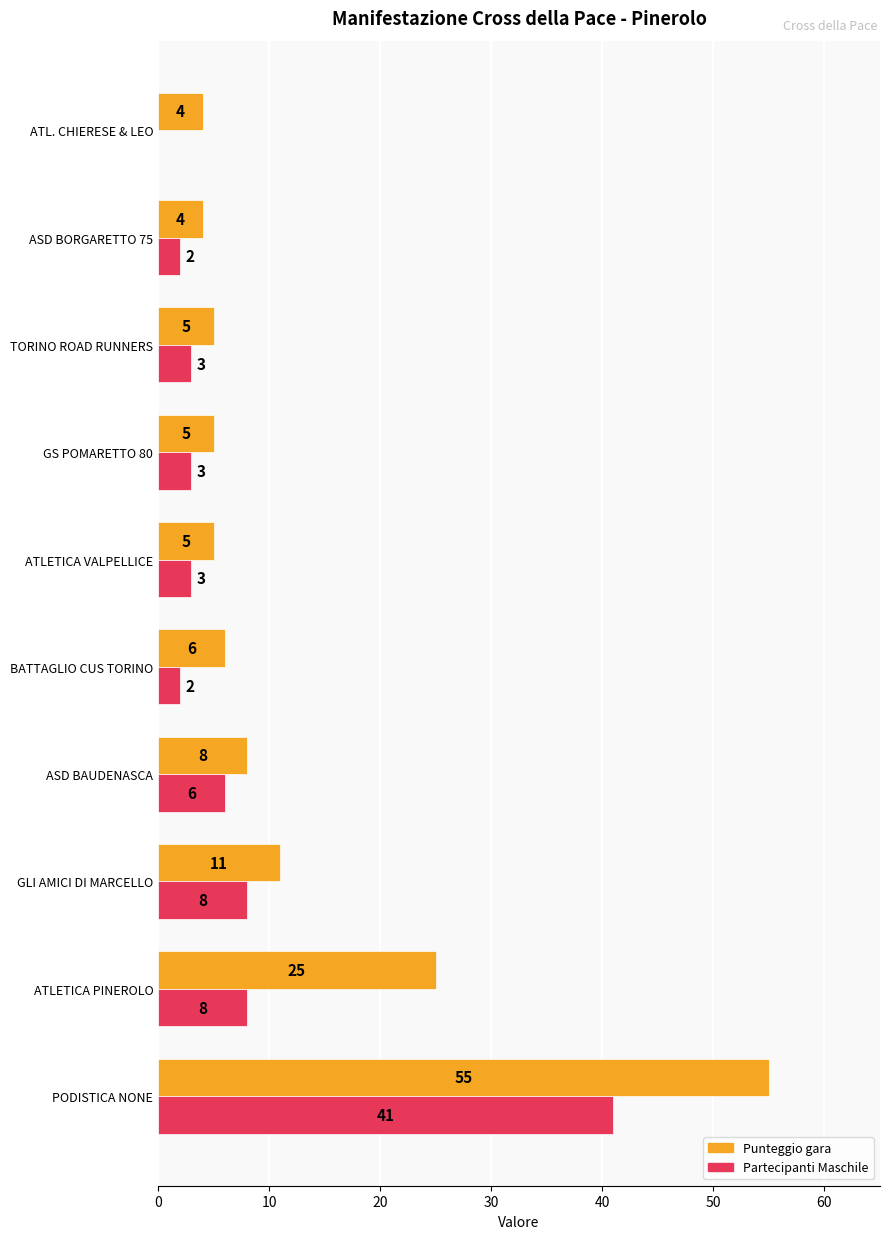

Between PODISTICA NONE and ATL. CHIERESE & LEO, which series saw the biggest shift?

Punteggio gara